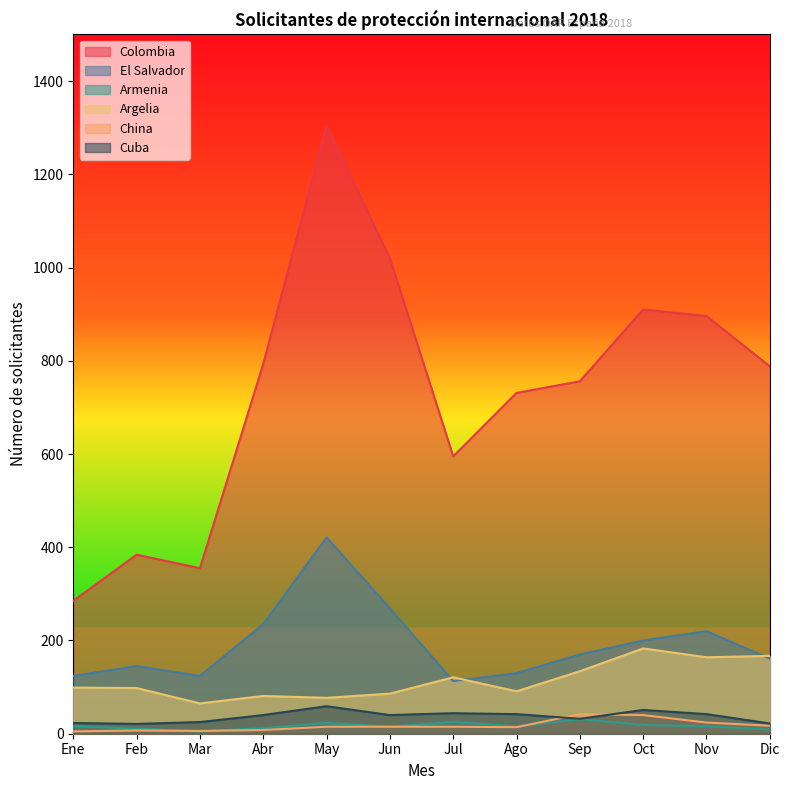

How many intersections are there between China and Armenia?

3